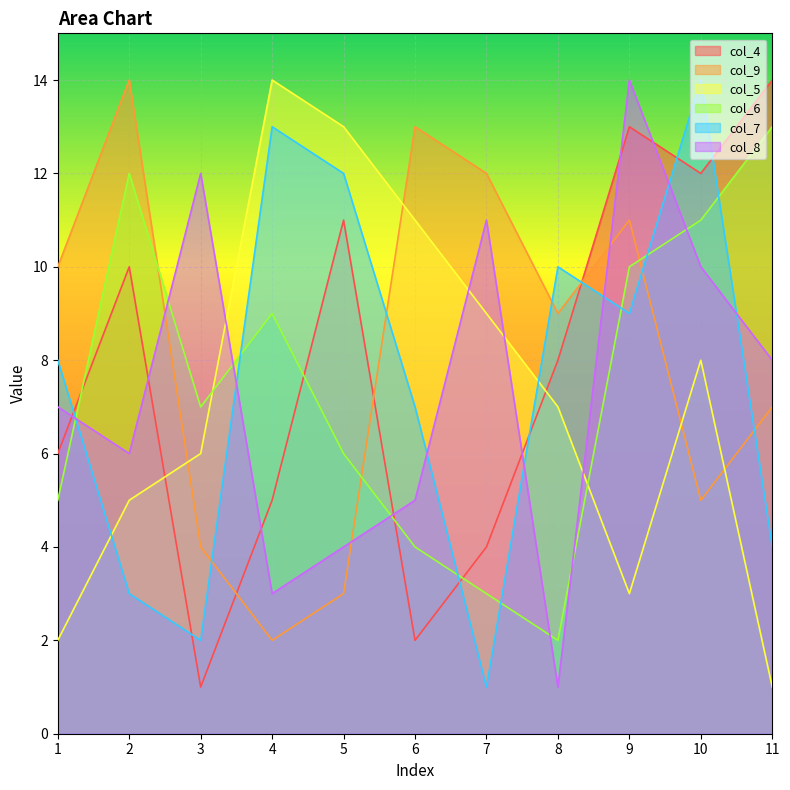

At how many categories does at least one series exceed 4?

11